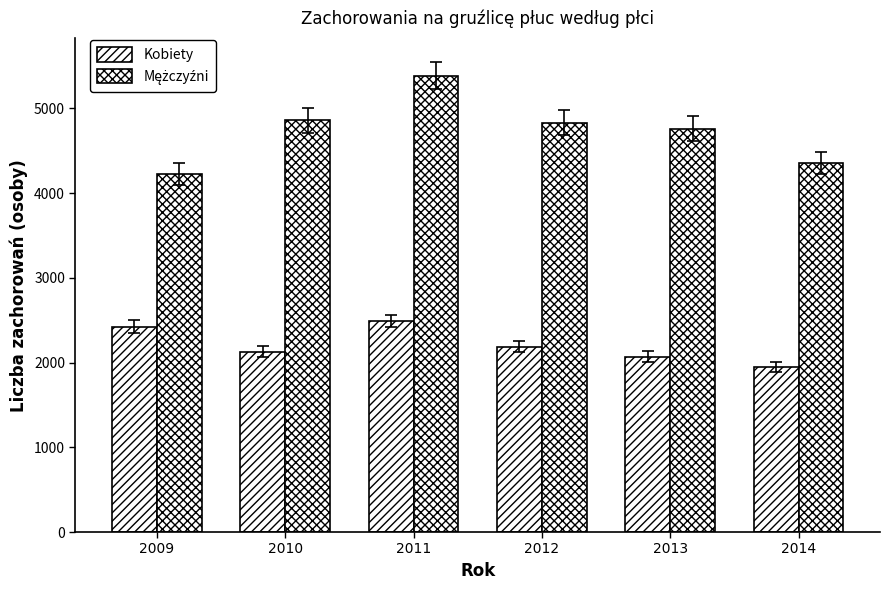

Does the chart contain any negative values?

No